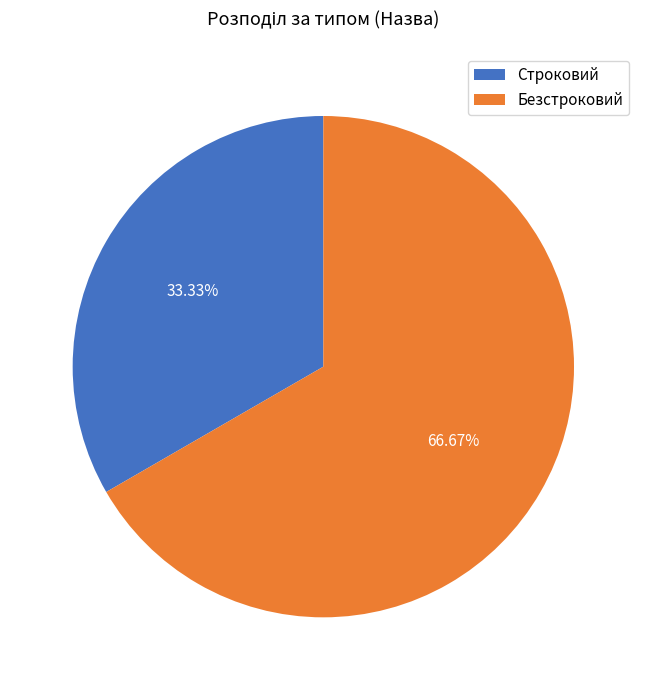

Rank the categories by value from lowest to highest.

Строковий, Безстроковий